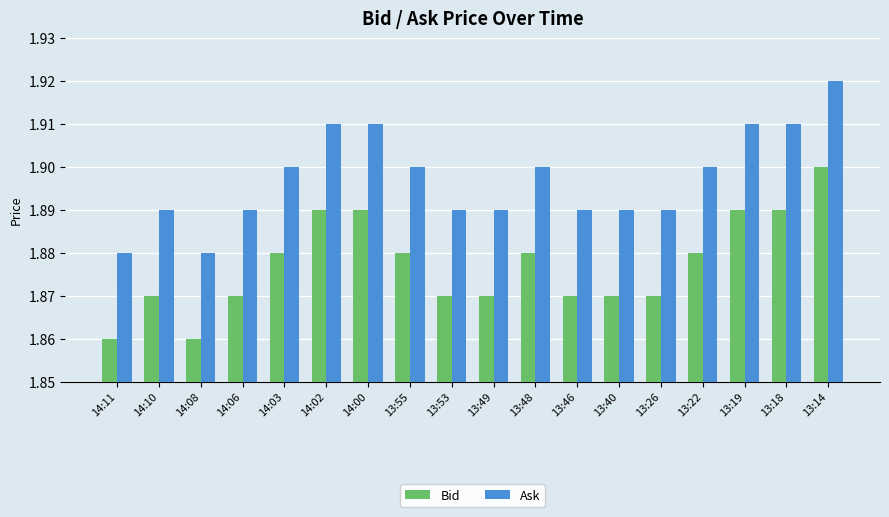

What is the sum of all Bid values?

33.8